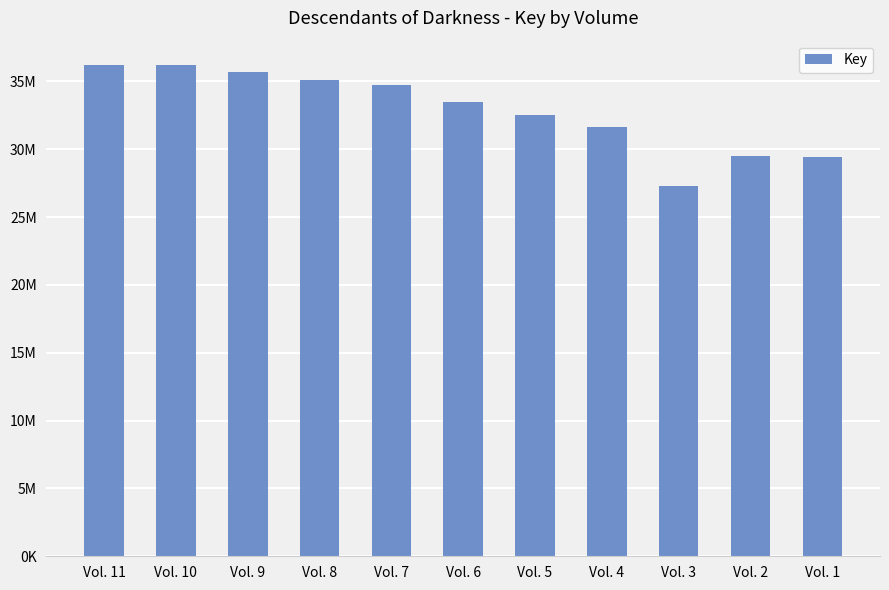

Are the bars horizontal?

No